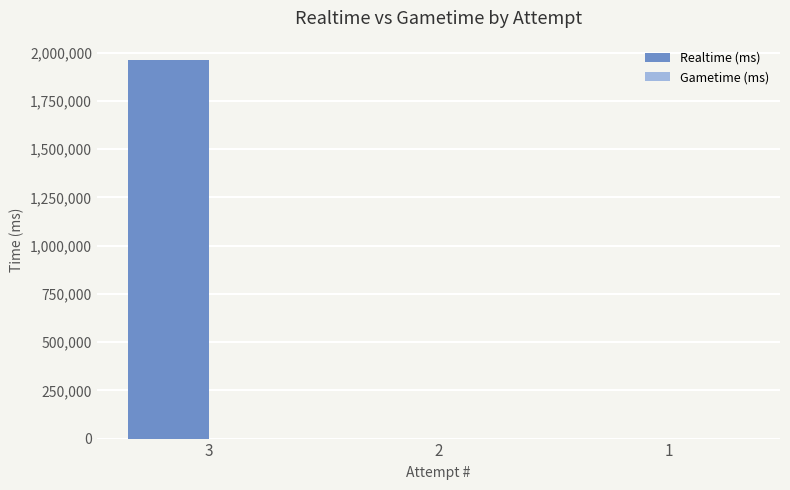

What is the greatest value displayed?

1964479